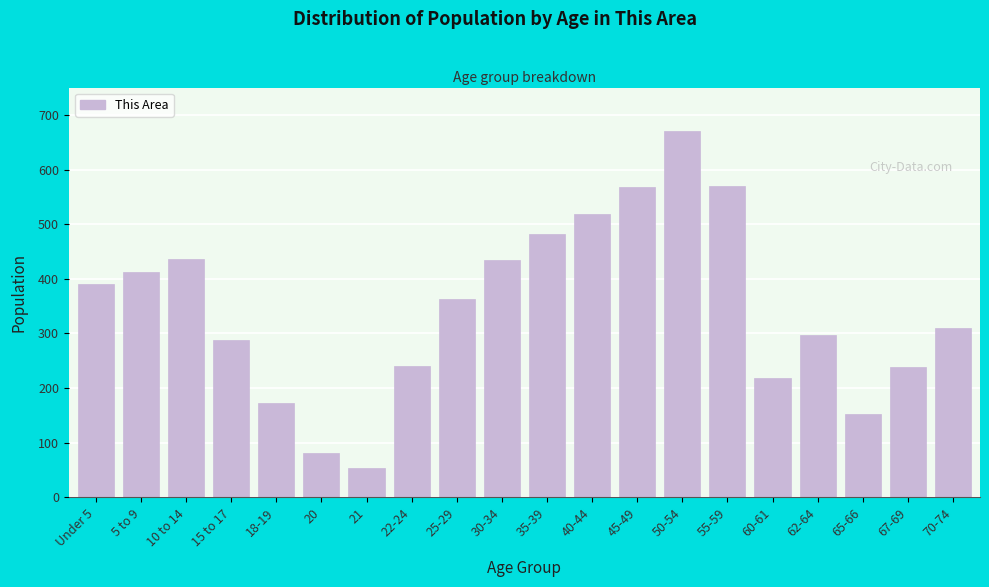

What is the smallest value displayed?

54